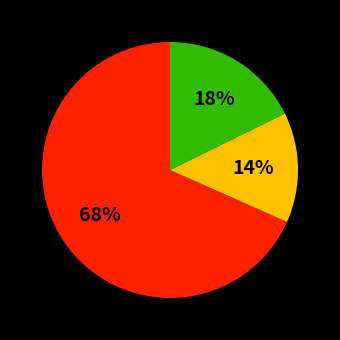

To the nearest percent, what is the difference between the largest and smallest slice percentages?

54%